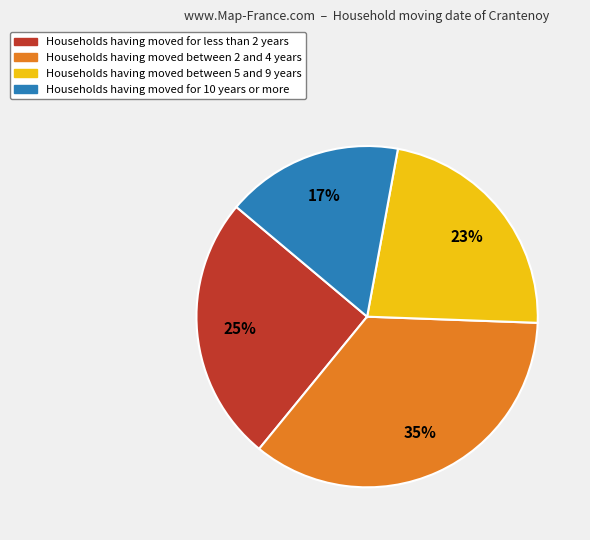

Is there any slice that represents more than half of the pie?

No